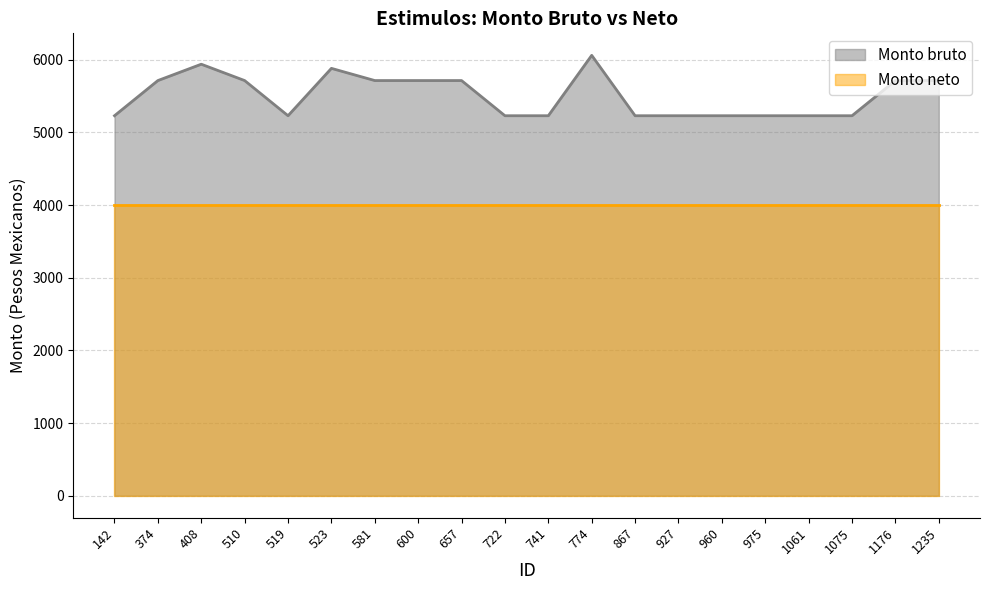

Where is the data nearest to the value 5645?

374